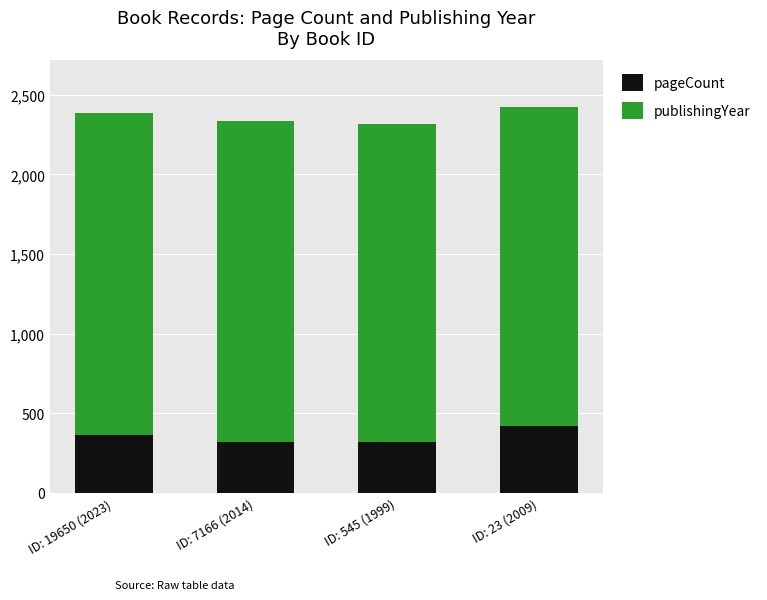

What is the highest value of the pageCount series?

416